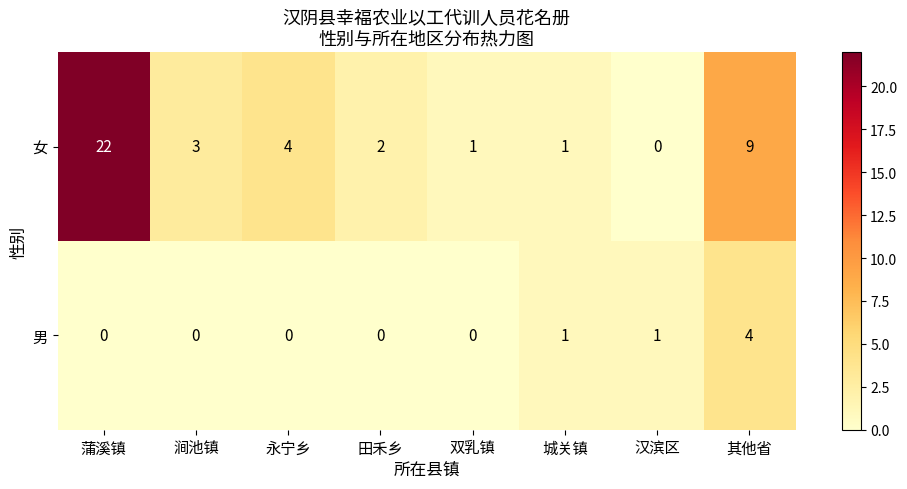

What is the difference between the second highest and minimum values in the 女 series?

9